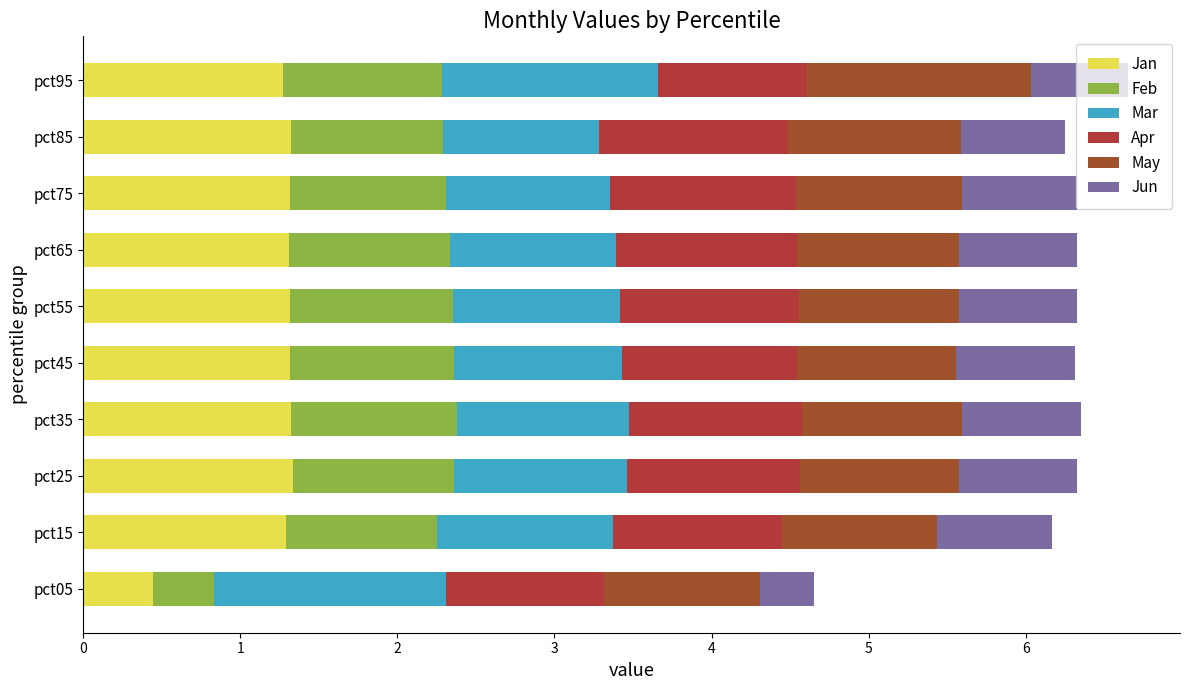

What is the value of the Feb bar at the 9th from the left?

1.0